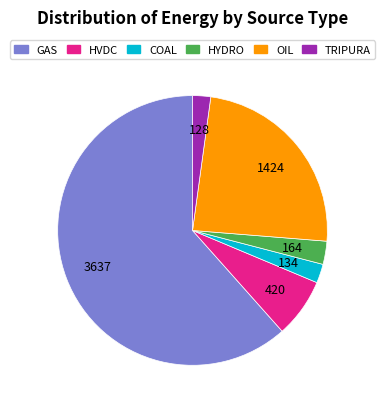

Do TRIPURA and COAL together represent more than half of the pie?

No